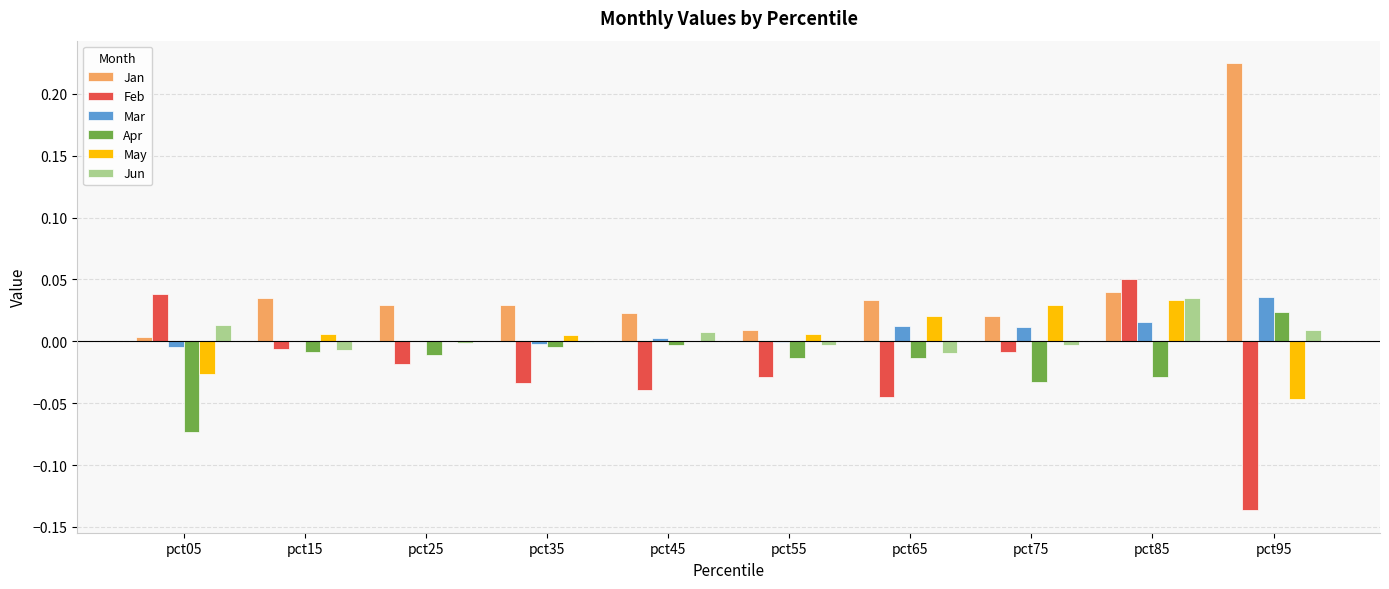

What are all the series names shown in the legend?

Jan, Feb, Mar, Apr, May, Jun